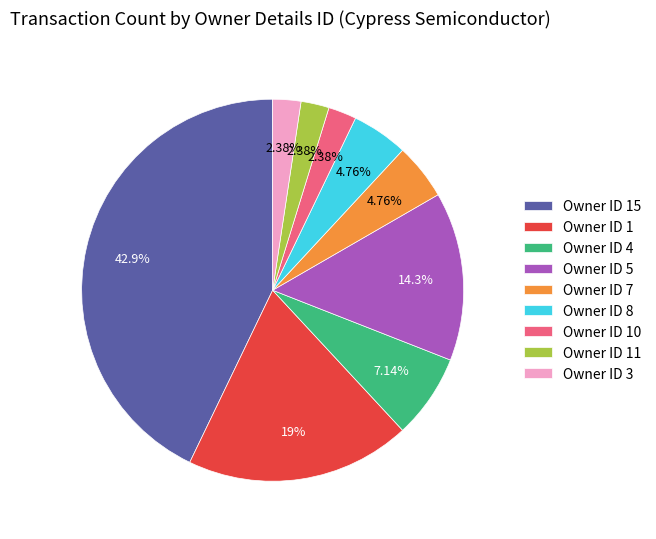

Does Owner ID 7 account for over 50% of the chart?

No